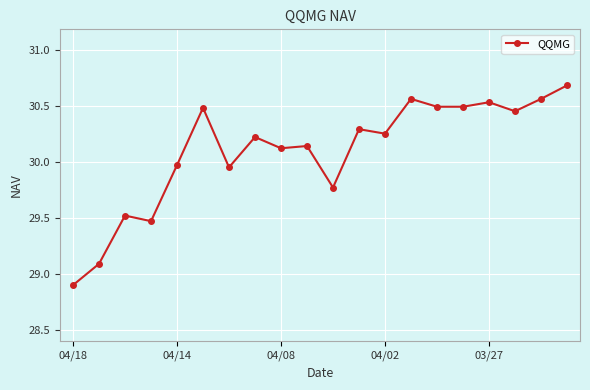

What is the sum of all values?

601.9